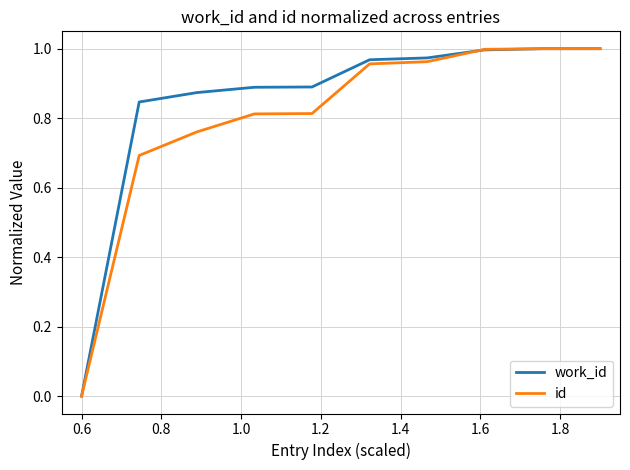

Rank the series by their average value, from lowest to highest.

id, work_id